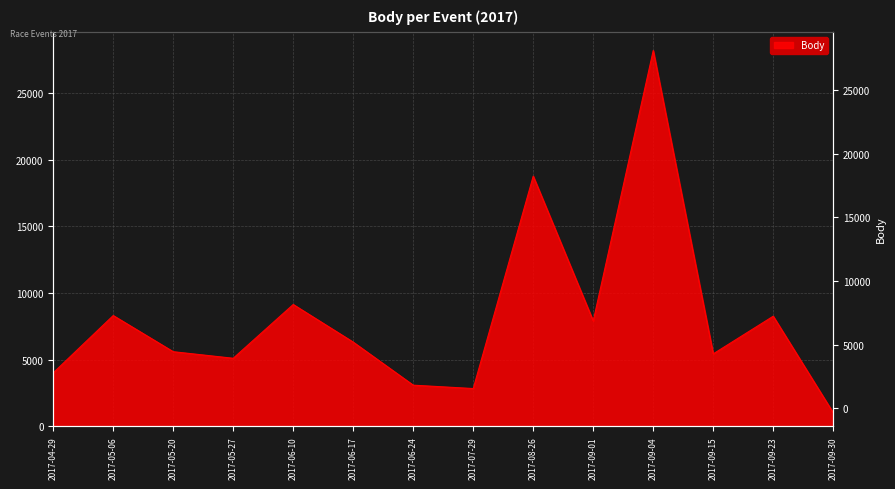

What is the value of the 3rd point from the left?

5600